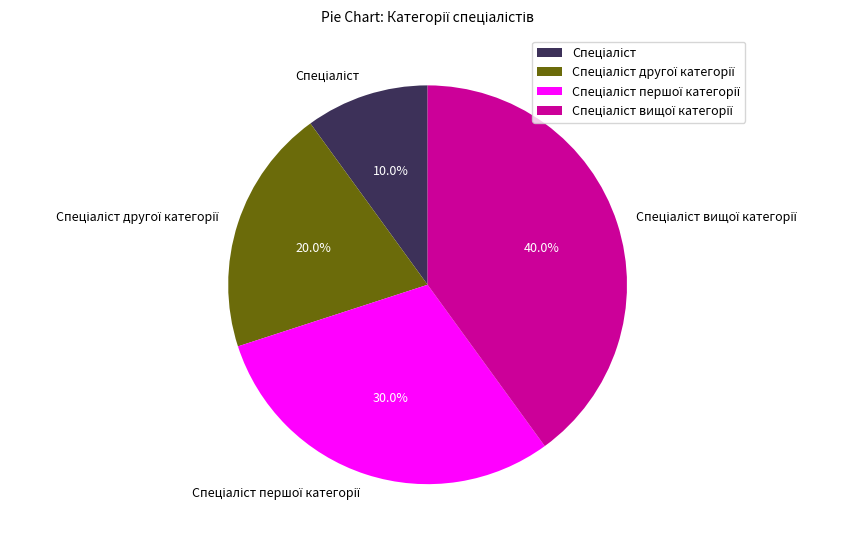

Is there any slice that represents more than half of the pie?

No